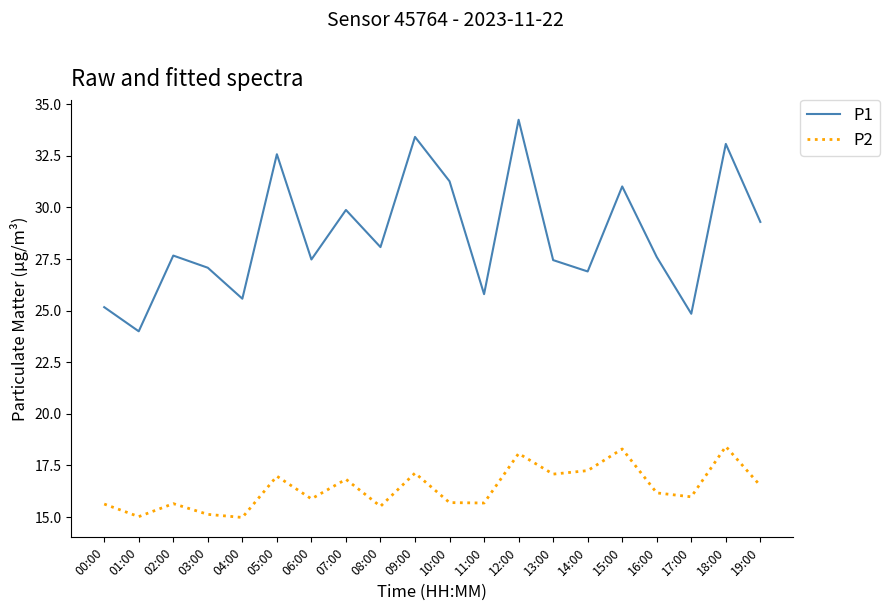

The P1 series shows 26.9 at 14:00. True or false?

True